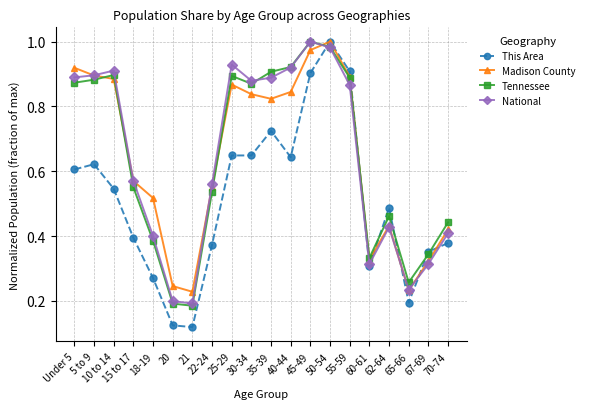

True or false: Tennessee has more than 1 points higher than both neighbors.

True